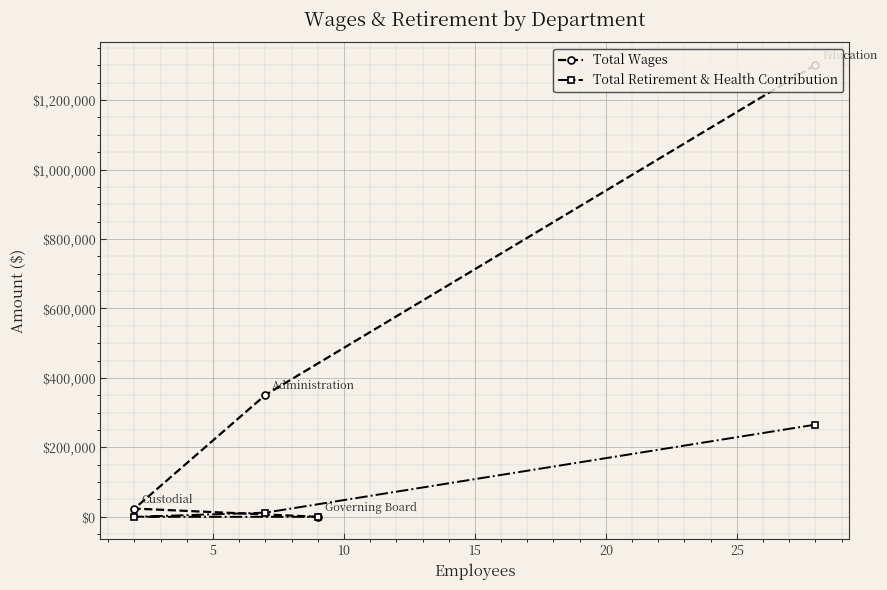

Rank the series at 10 from highest to lowest value.

Total Wages, Total Retirement & Health Contribution